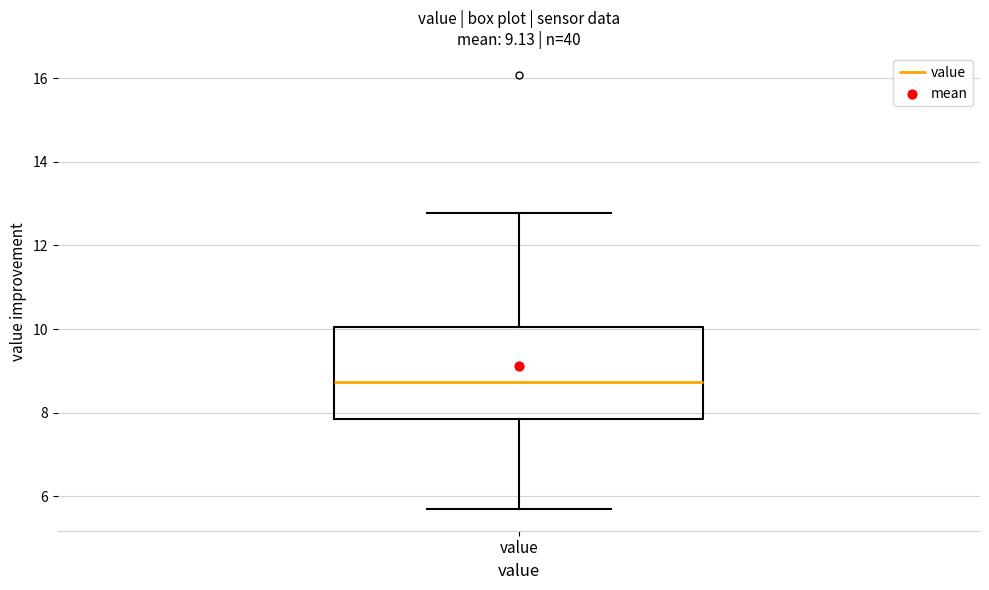

Where is the upper edge of the box for value on the y-axis? The values are not printed on the chart, so give them approximately, as read against the axis.

10.0